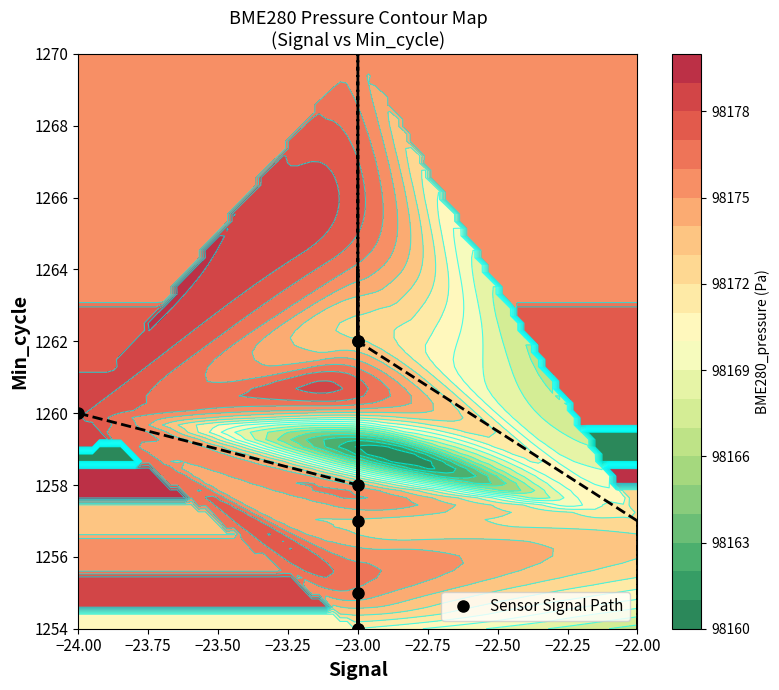

How many distinct data groups are displayed?

1